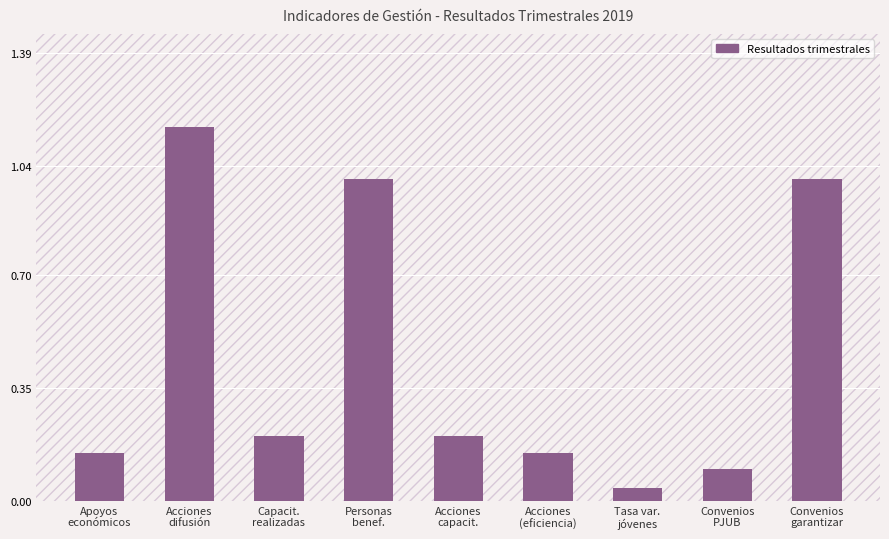

What is the average value?

0.4